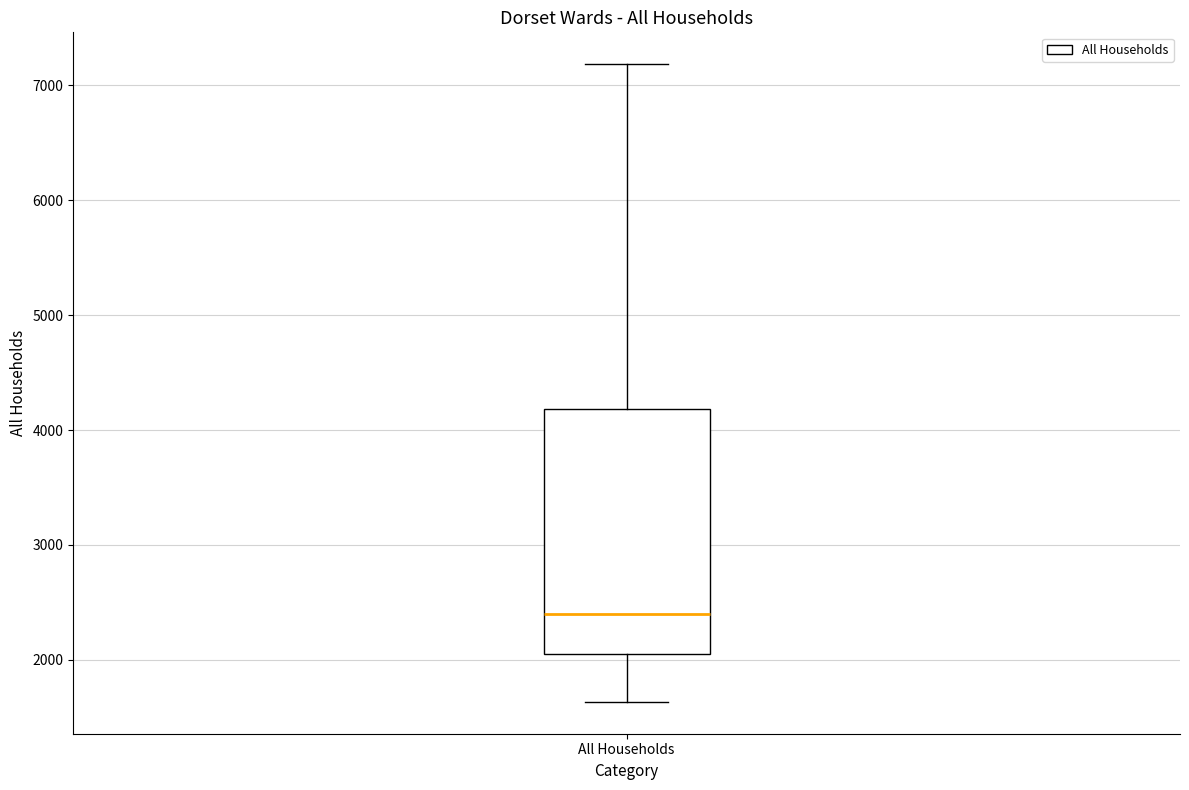

Read this box plot against the y-axis: the position of the median line, the range covered by the box, and the ends of both whiskers. The values are not printed on the chart, so give them approximately, as read against the axis.

median 2400, box 2000 to 4200, whiskers 1600 to 7200